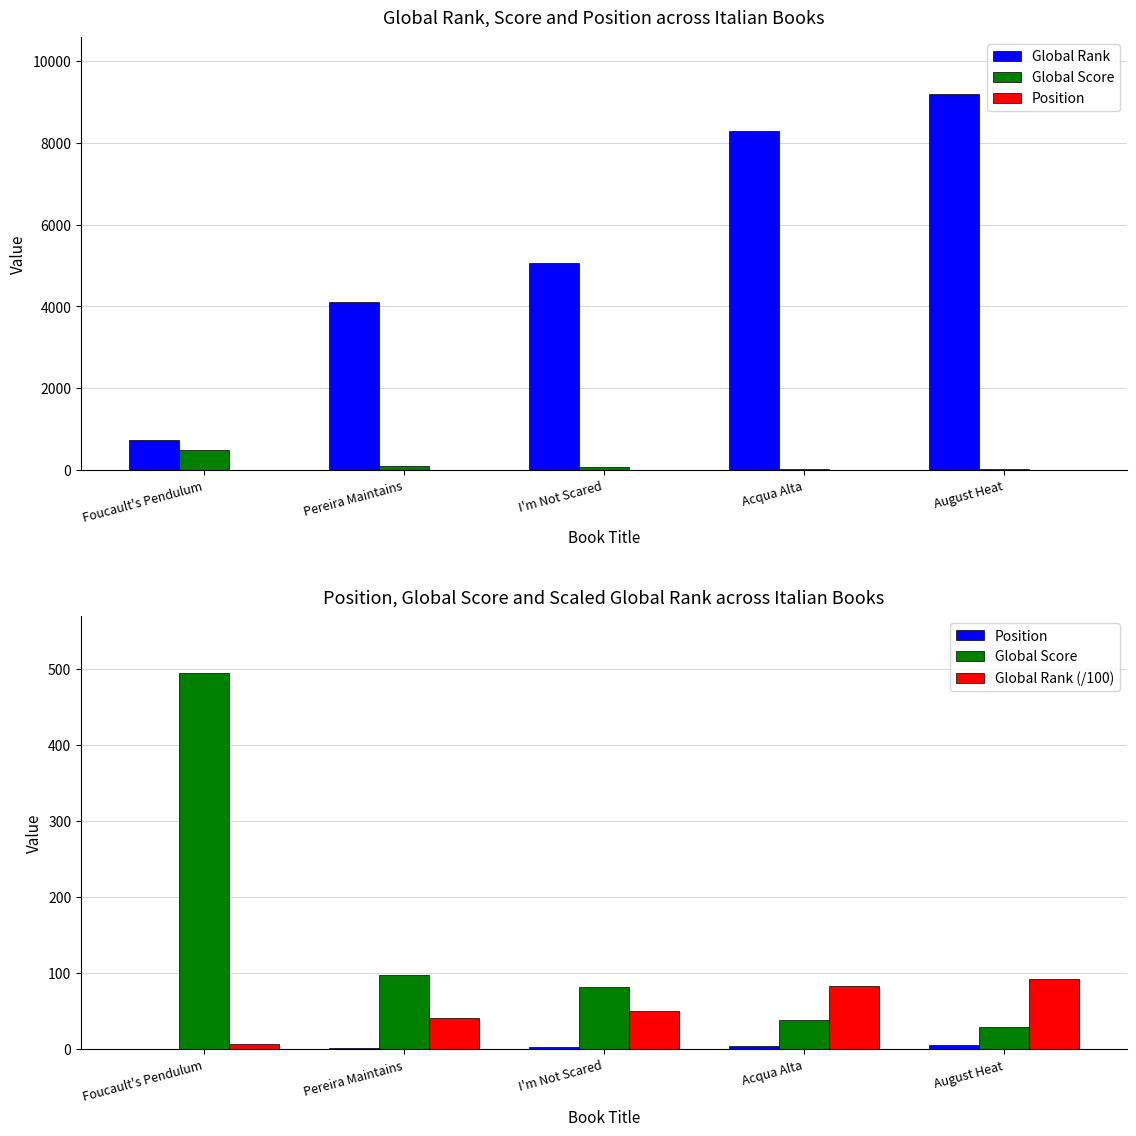

At which category does the chart reach its minimum across all series?

Foucault's Pendulum